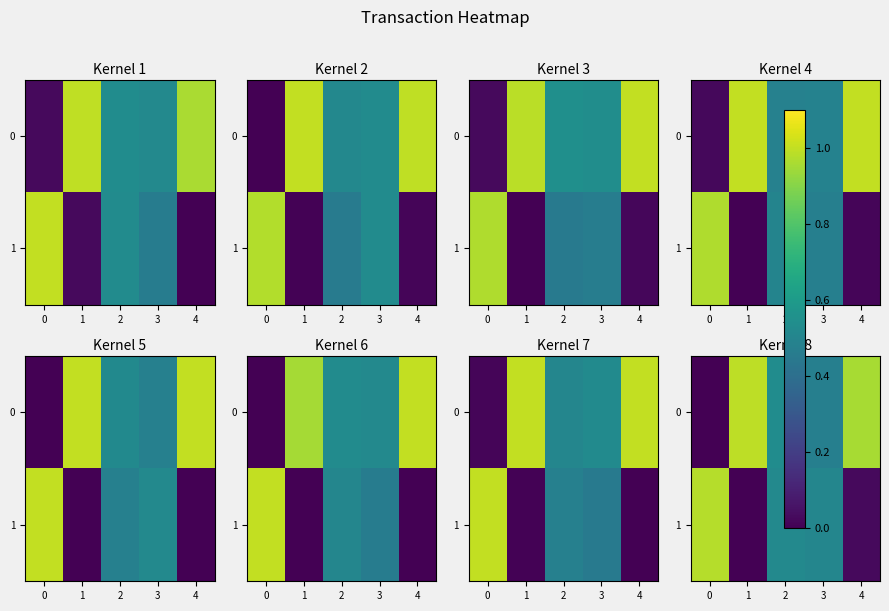

What is the total value across all series at 1?

1.0